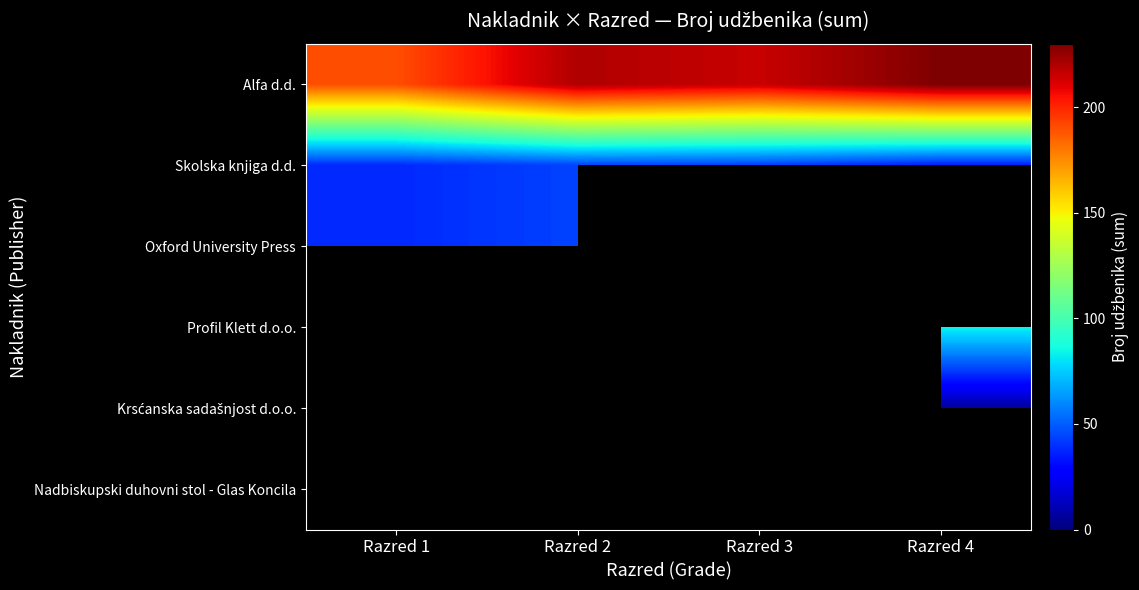

How many data points in Skolska knjiga d.d. are less than 43?

2